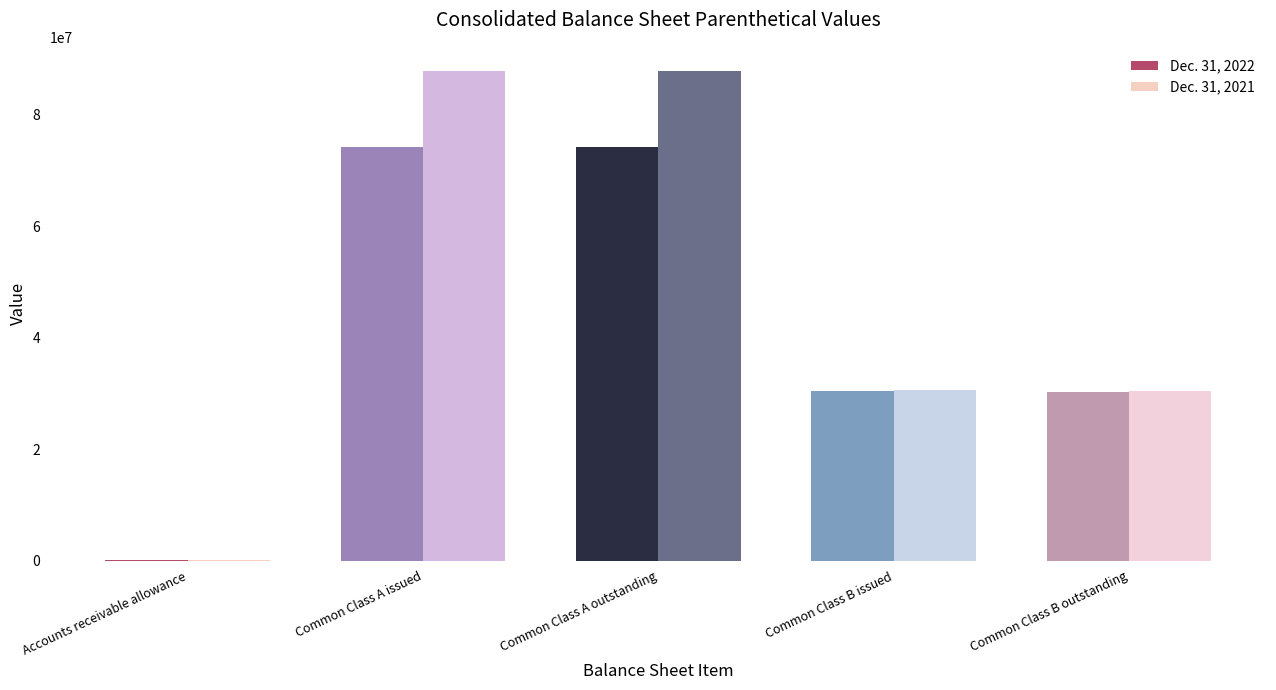

What is the greatest value displayed?

87843000